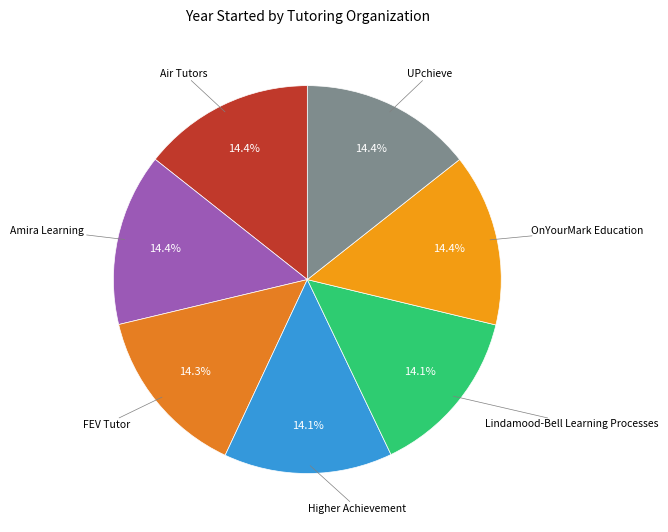

Which category has the smallest portion of the pie?

Higher Achievement